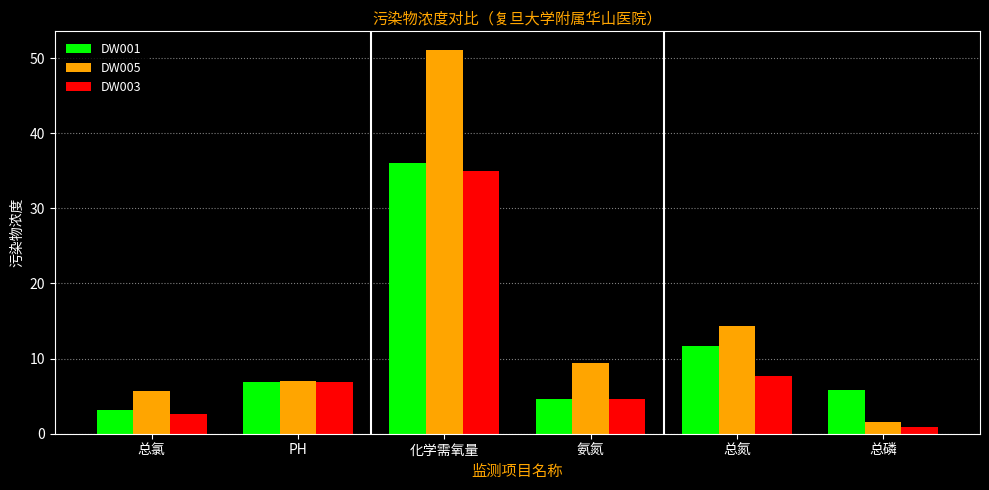

Reading left to right, transcribe all the data shown in this chart.

DW001: 3.1	6.9	36.0	4.6	11.7	5.8
DW005: 5.7	7.0	51.0	9.4	14.3	1.5
DW003: 2.6	6.9	35.0	4.7	7.7	0.8